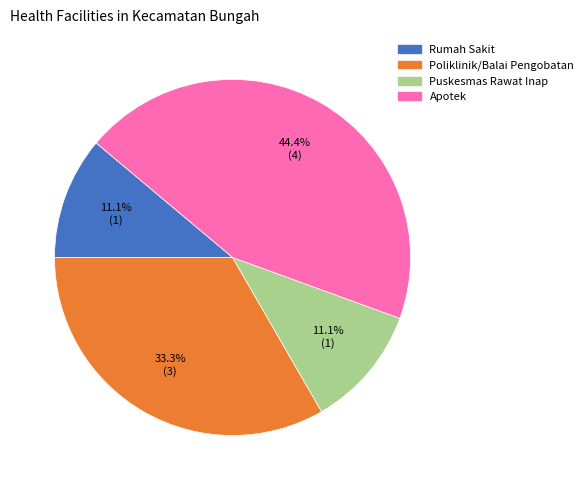

Do Apotek and Rumah Sakit together represent more than half of the pie?

Yes